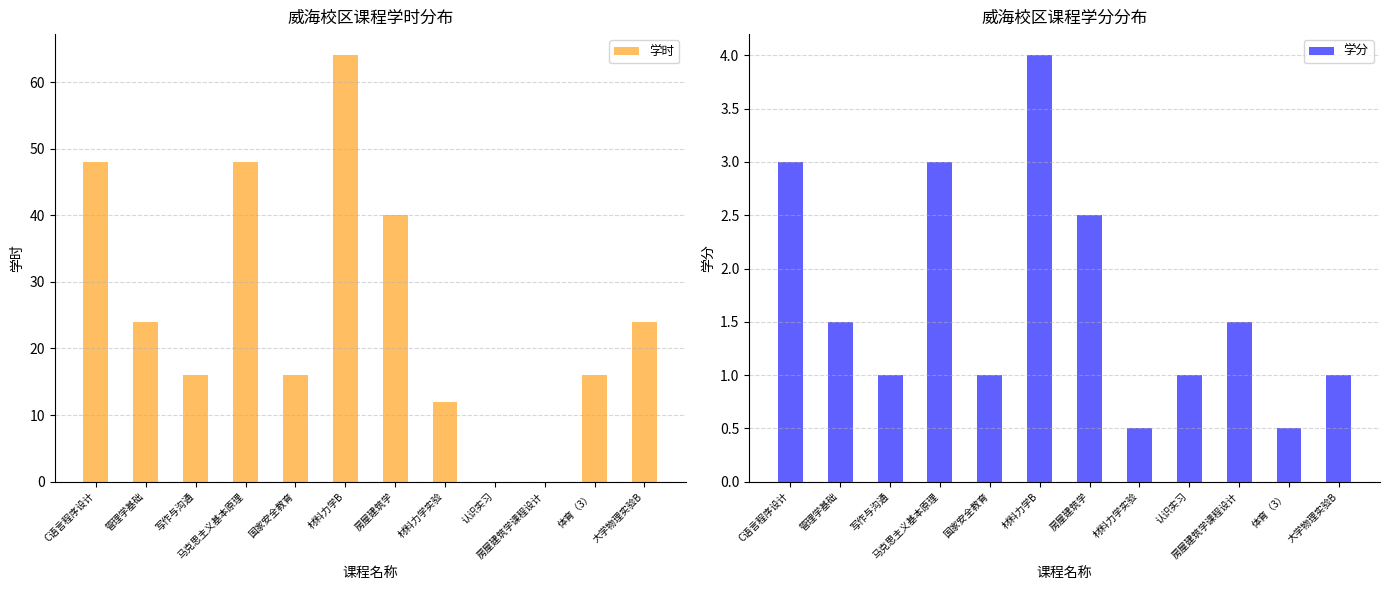

What is the label of the 10th bar from the right?

写作与沟通